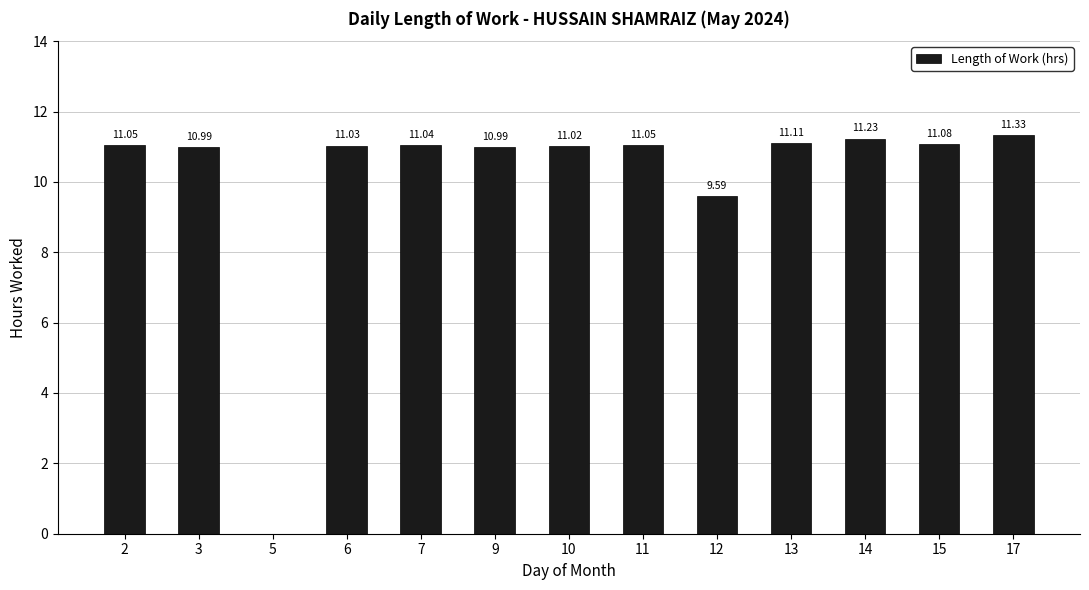

What is the change in value from 13 to 14?

+0.1